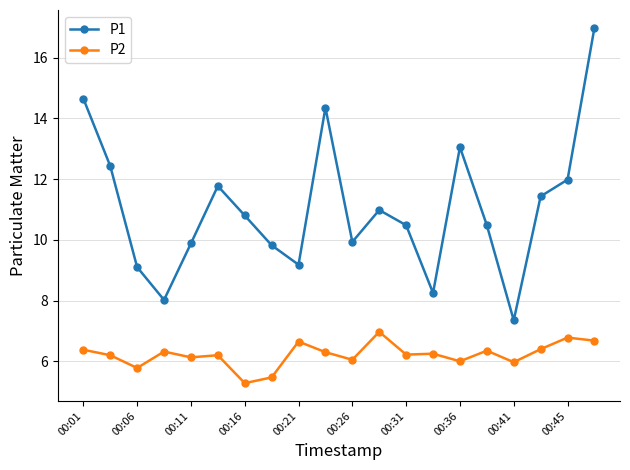

True or false: P1 has more than 0 points higher than both neighbors.

True